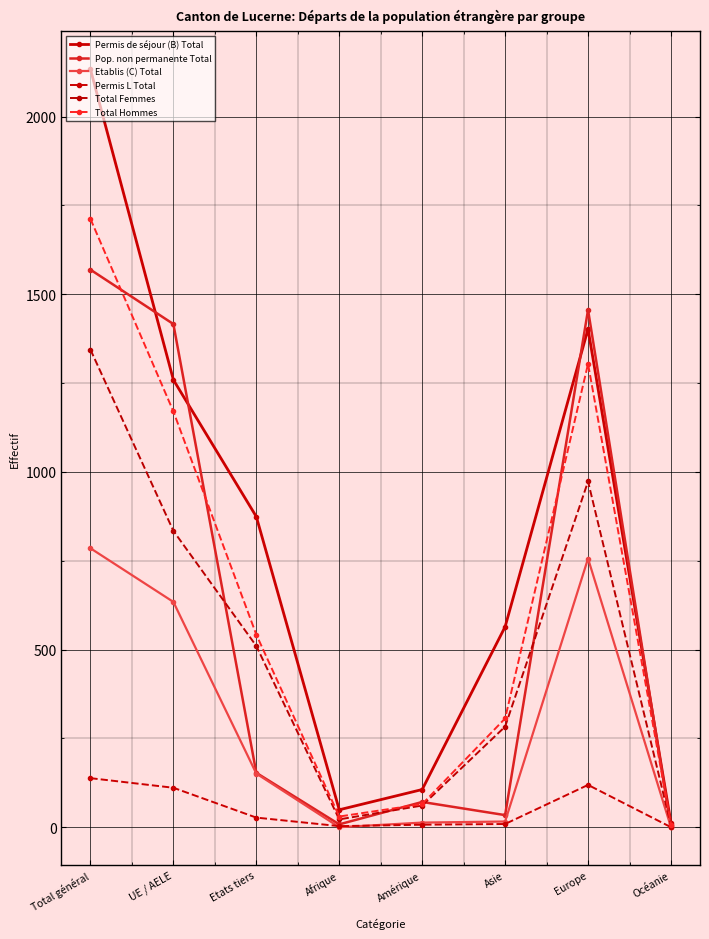

Is the value of Total Femmes at Afrique greater than the value of Permis L Total at Afrique?

Yes